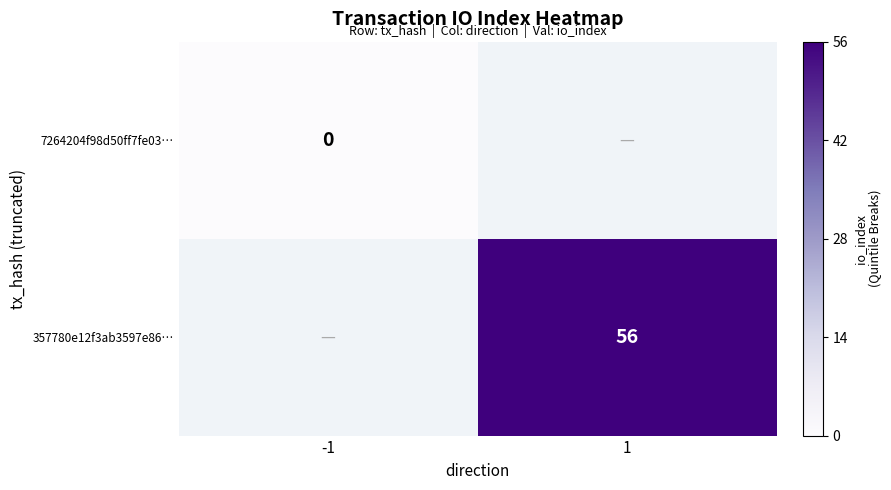

The 357780e12f3ab3597e86… series shows 56 at 1. True or false?

True